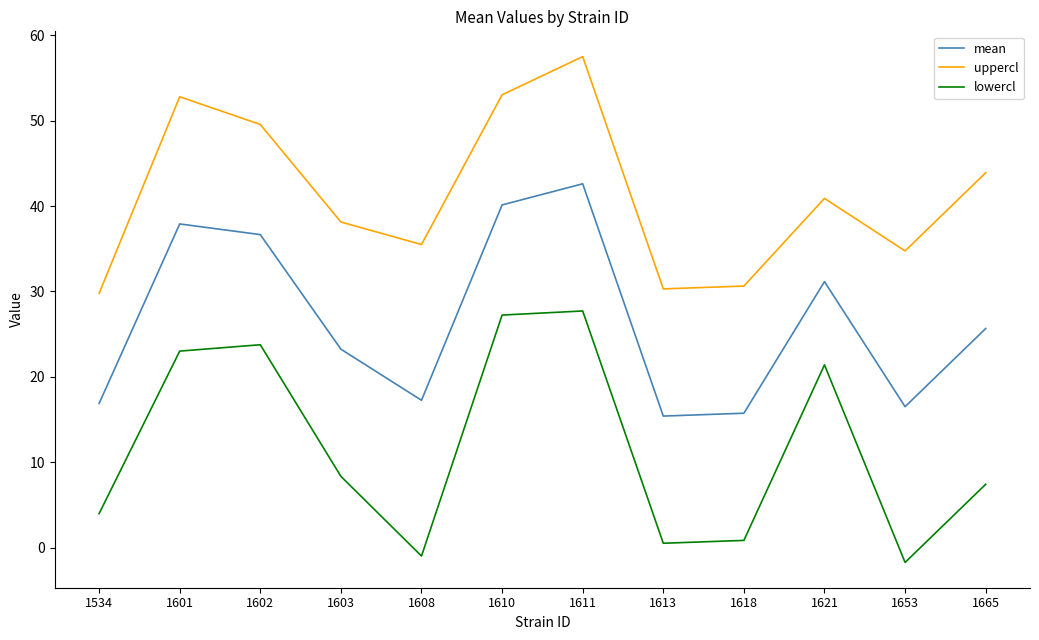

How many lines are shown in the chart?

3